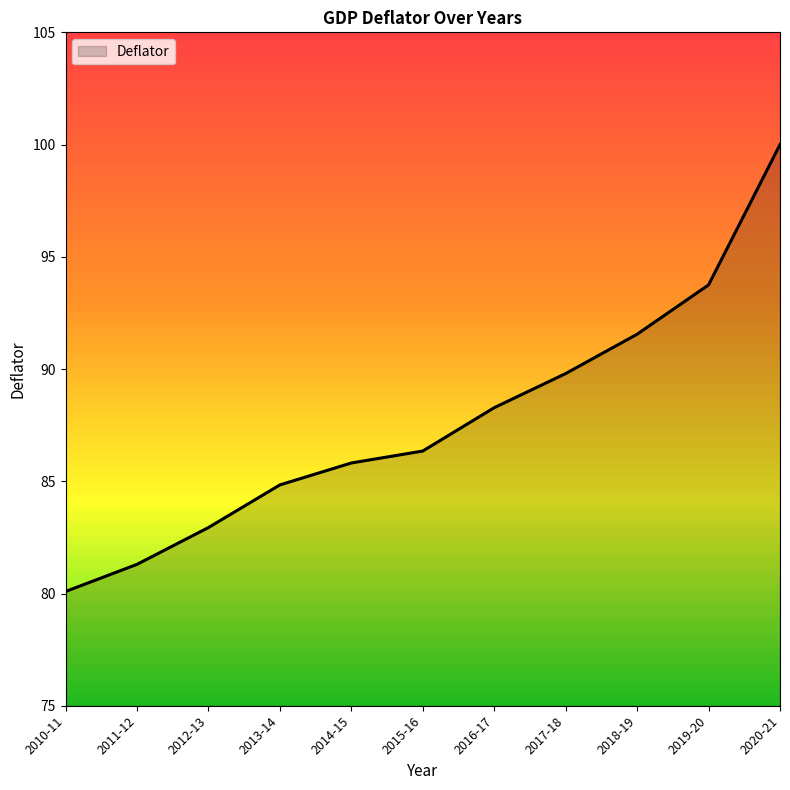

Between 2010-11 and 2012-13, which is larger?

2012-13